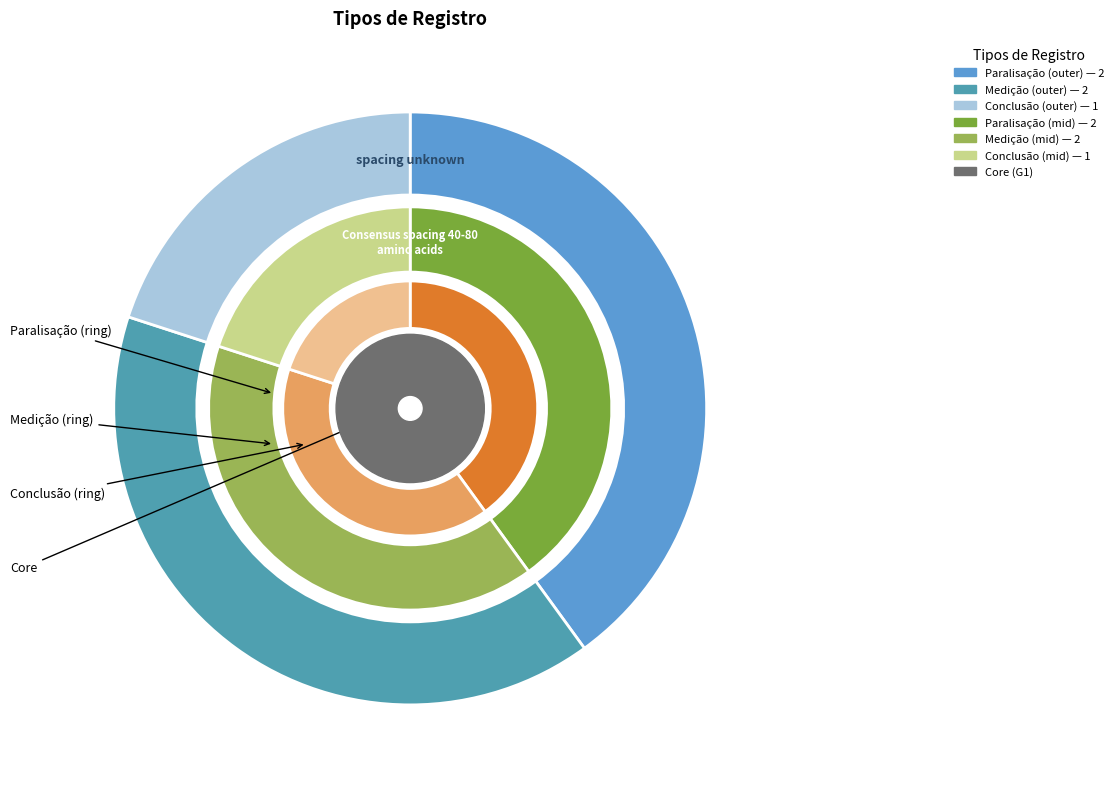

Which slice is the largest?

Paralisação